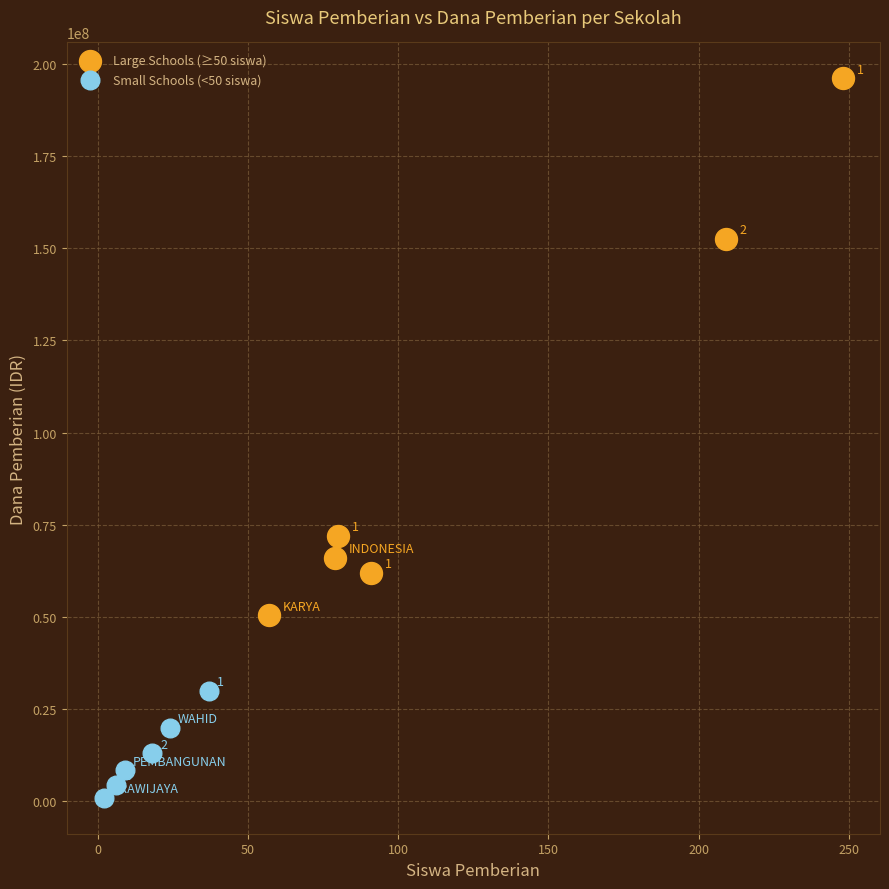

Which series has the largest Y range (max minus min)?

Large Schools (≥50 siswa)